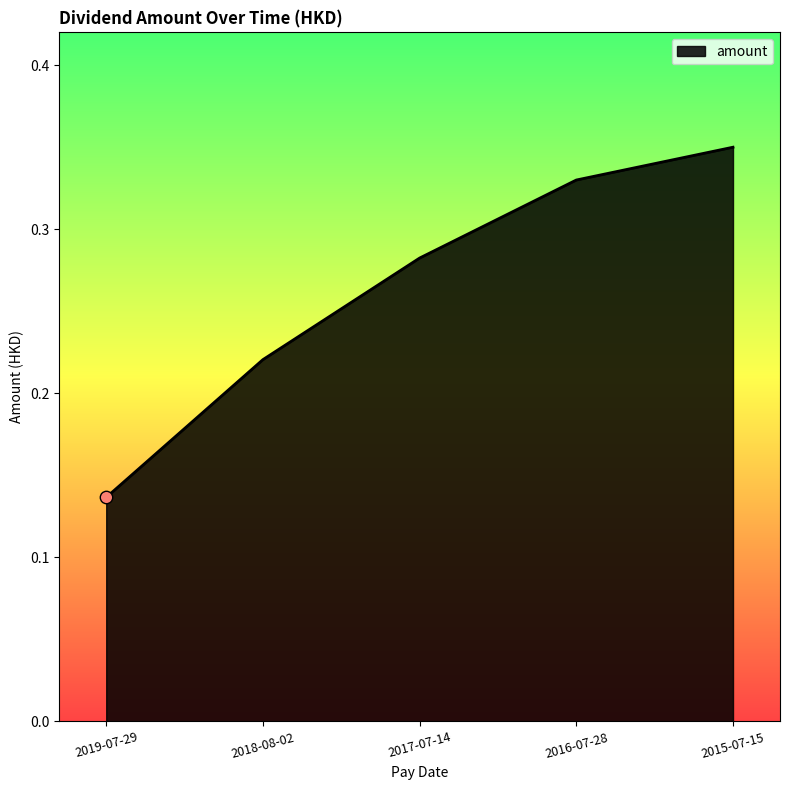

What is the change in value from 2018-08-02 to 2017-07-14?

+0.1